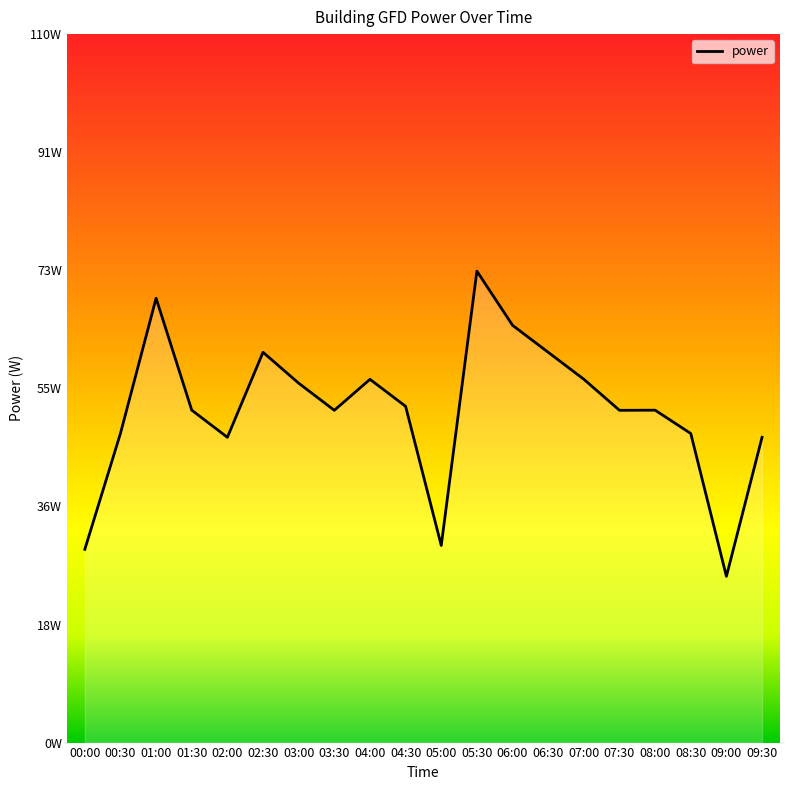

Where is the first local maximum?

01:00